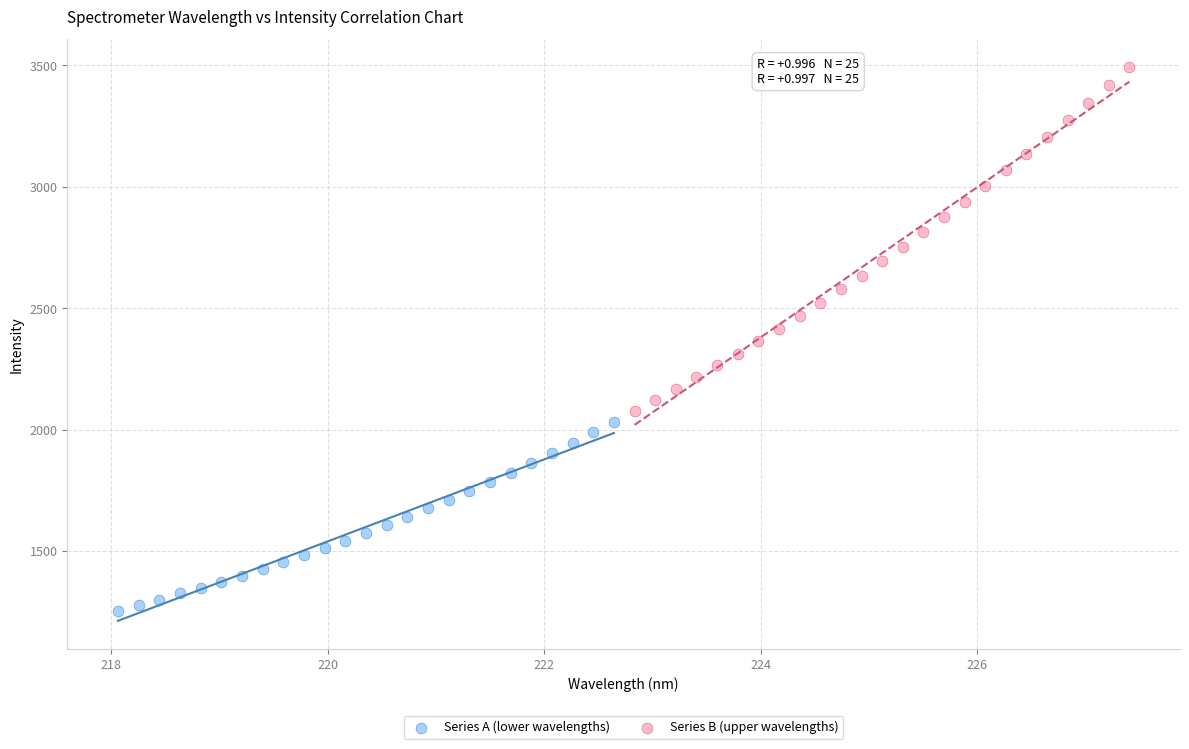

What are all the series names shown in the legend?

Series A (lower wavelengths), Series B (upper wavelengths)